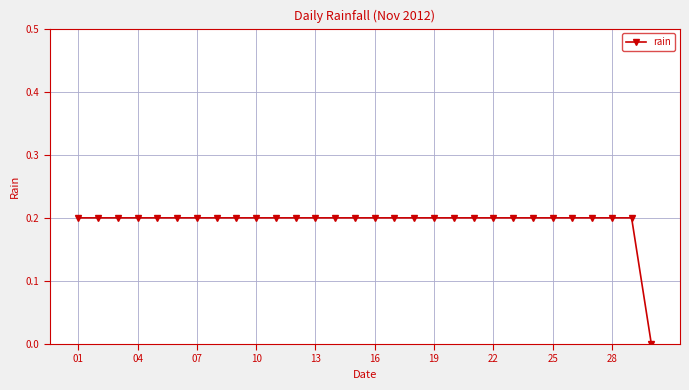

What is the value of the 6th point from the left?

0.2